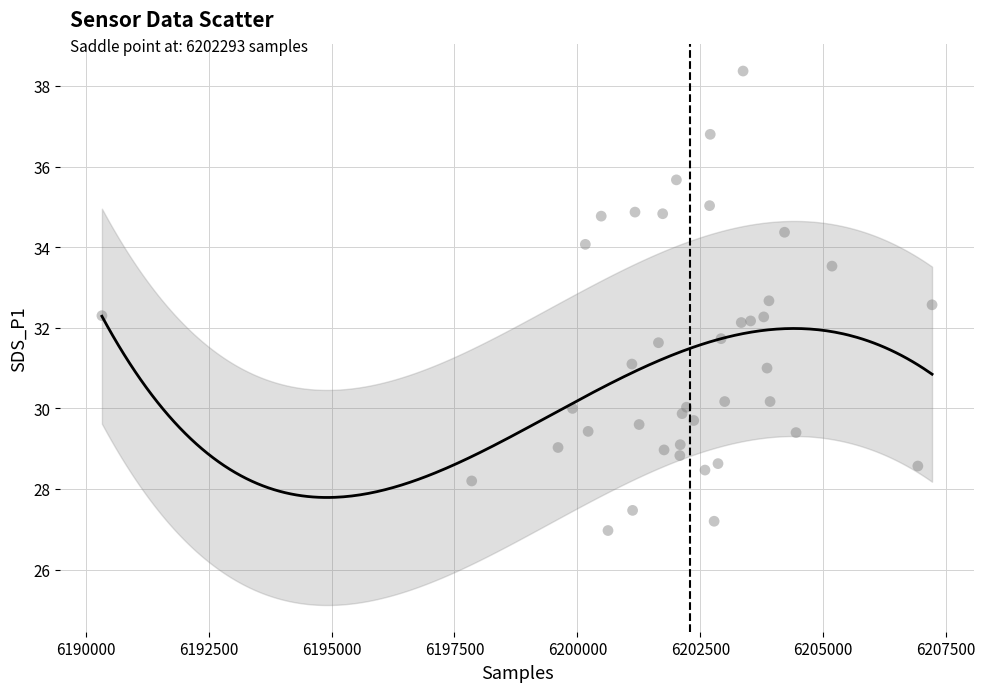

What is the range of Y values (max minus min)?

11.4